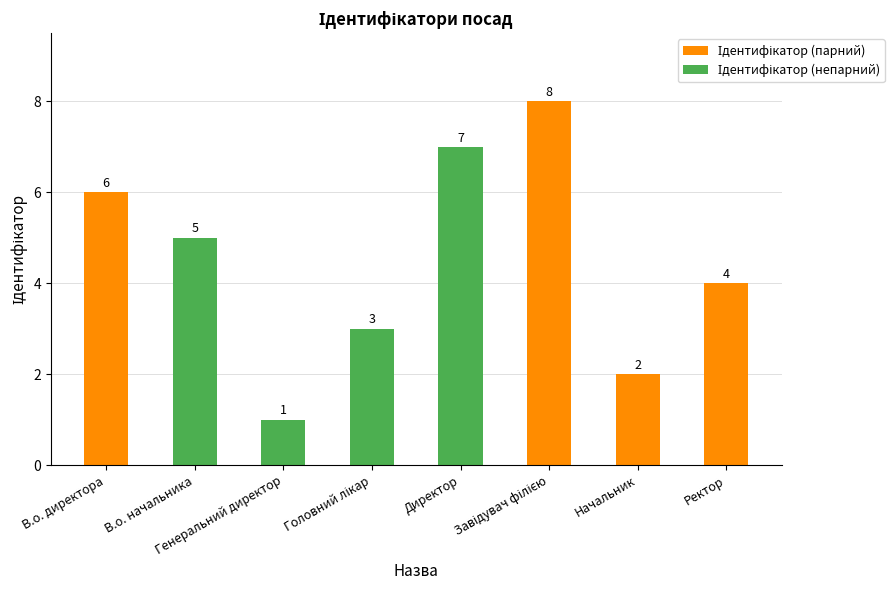

What is the difference between the maximum and second lowest values?

6